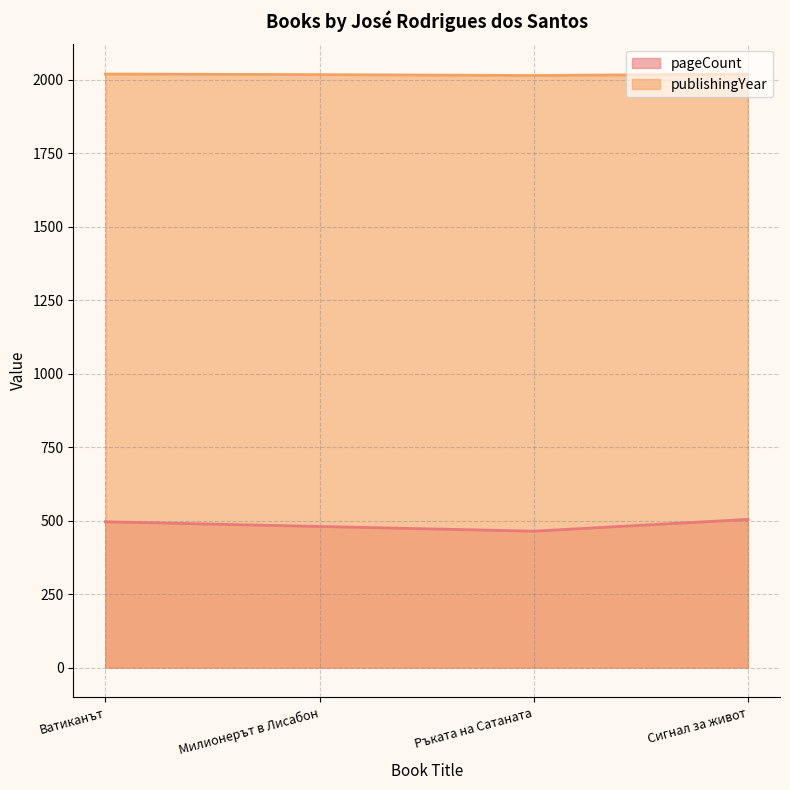

What is the difference between the maximum and second lowest values in the publishingYear series?

2